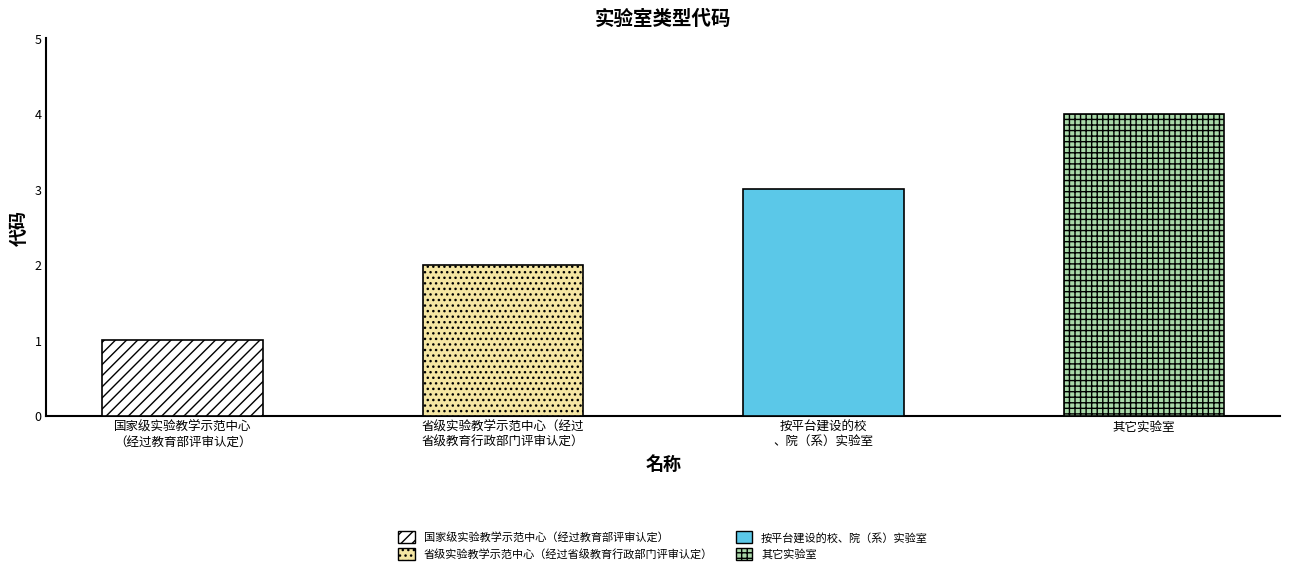

How many categories are shown in the chart?

4